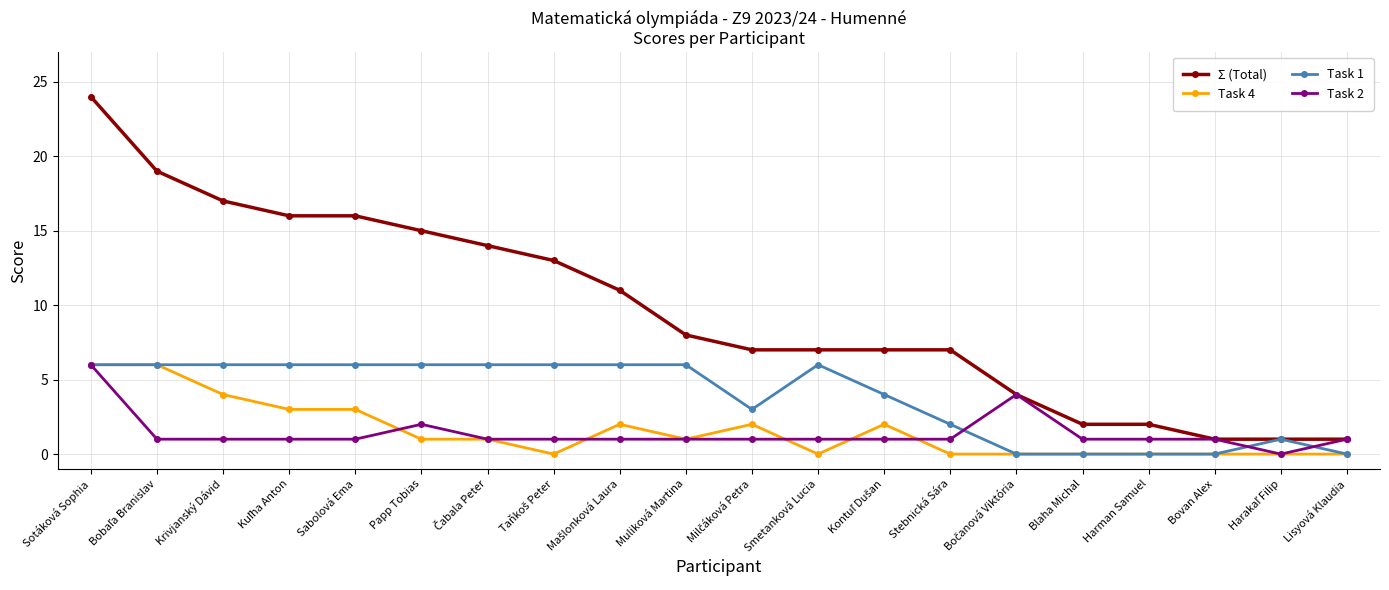

Is the value of Σ (Total) at Papp Tobias greater than the value of Task 4 at Bovan Alex?

Yes